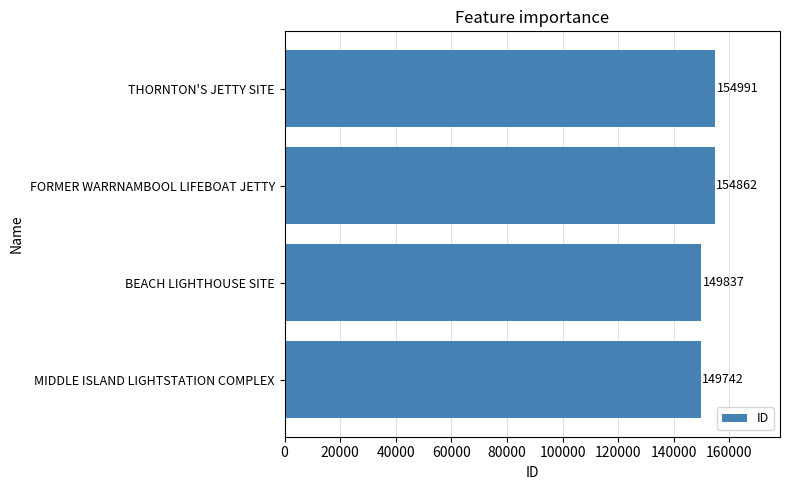

What is the greatest value displayed?

154991